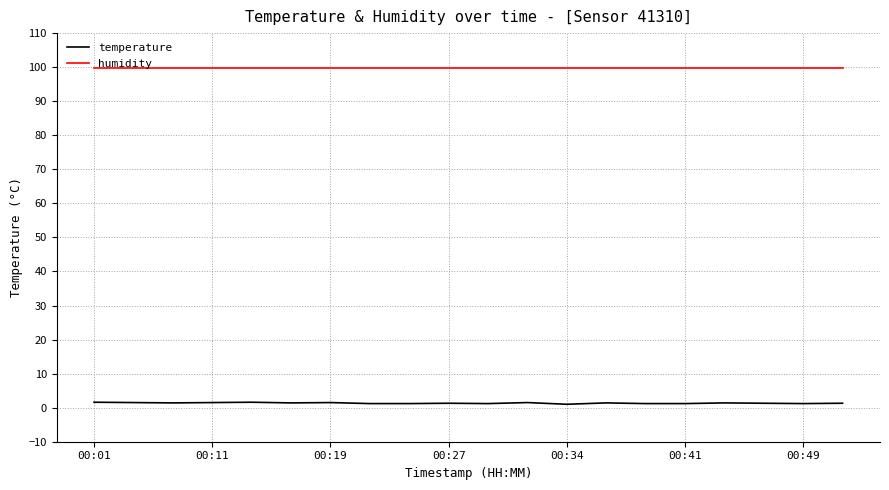

What are all the series names shown in the legend?

temperature, humidity